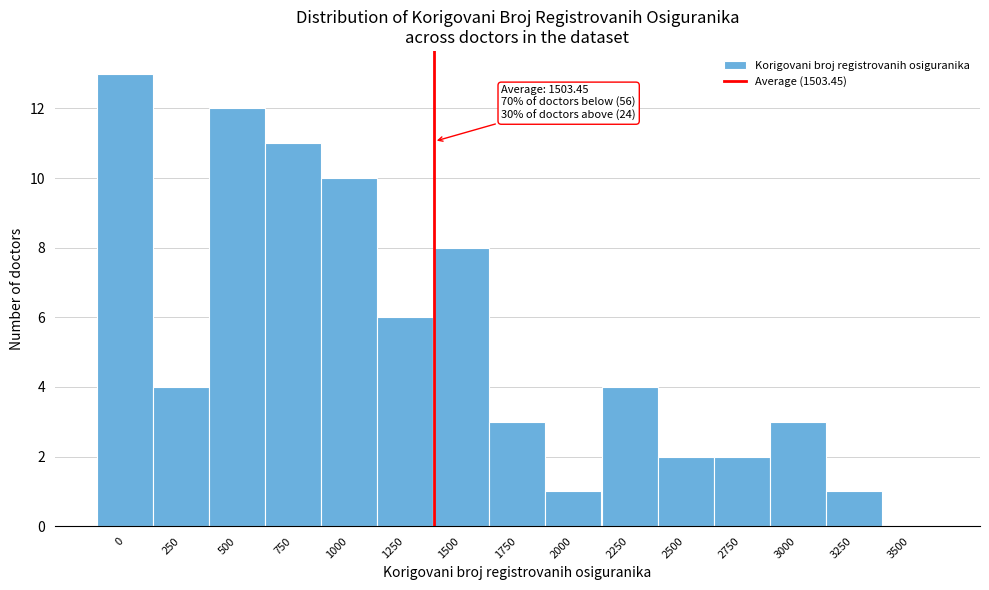

Reading right to left, what are all the values shown in this chart?

3500=0	3250=1	3000=3	2750=2	2500=2	2250=4	2000=1	1750=3	1500=8	1250=6	1000=10	750=11	500=12	250=4	0=13